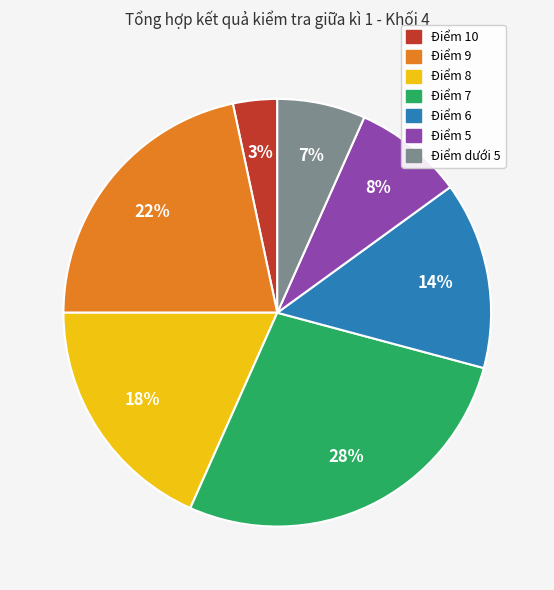

Between Điểm 7 and Điểm 5, which is larger?

Điểm 7